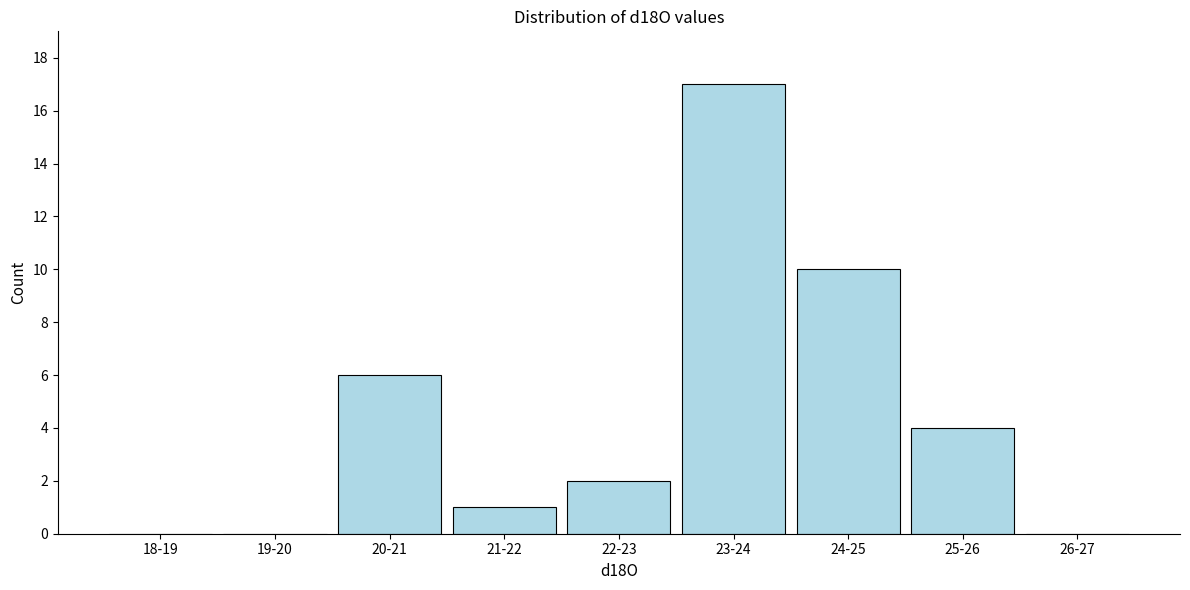

Reading left to right, list all the values displayed in this chart.

18-19=0	19-20=0	20-21=6	21-22=1	22-23=2	23-24=17	24-25=10	25-26=4	26-27=0